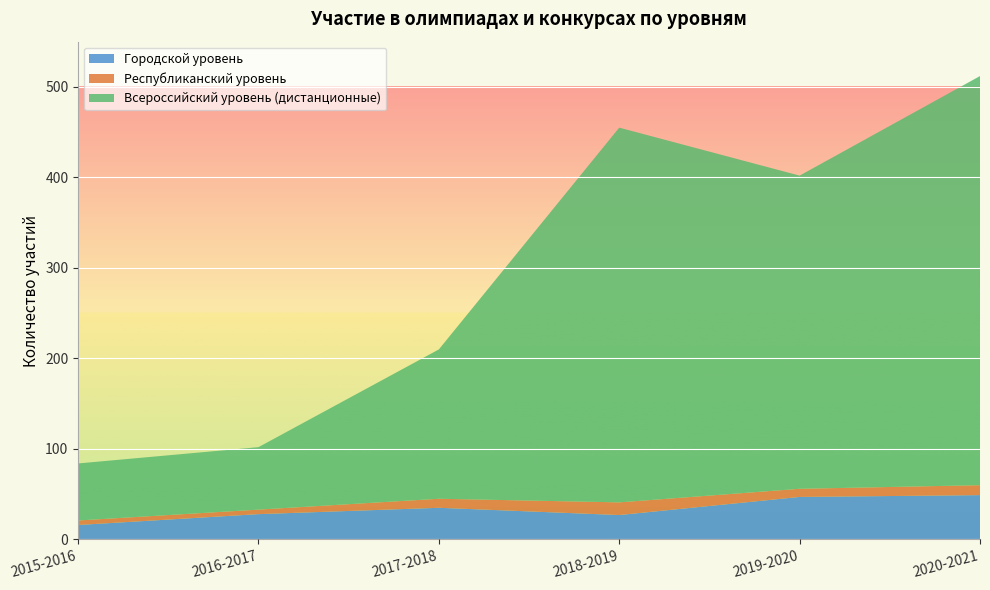

Reading right to left, what are all the values shown in this chart?

Городской уровень: 2020-2021=49	2019-2020=47	2018-2019=27	2017-2018=35	2016-2017=28	2015-2016=16
Республиканский уровень: 2020-2021=11	2019-2020=9	2018-2019=14	2017-2018=10	2016-2017=5	2015-2016=5
Всероссийский уровень (дистанционные): 2020-2021=452	2019-2020=346	2018-2019=414	2017-2018=165	2016-2017=69	2015-2016=63